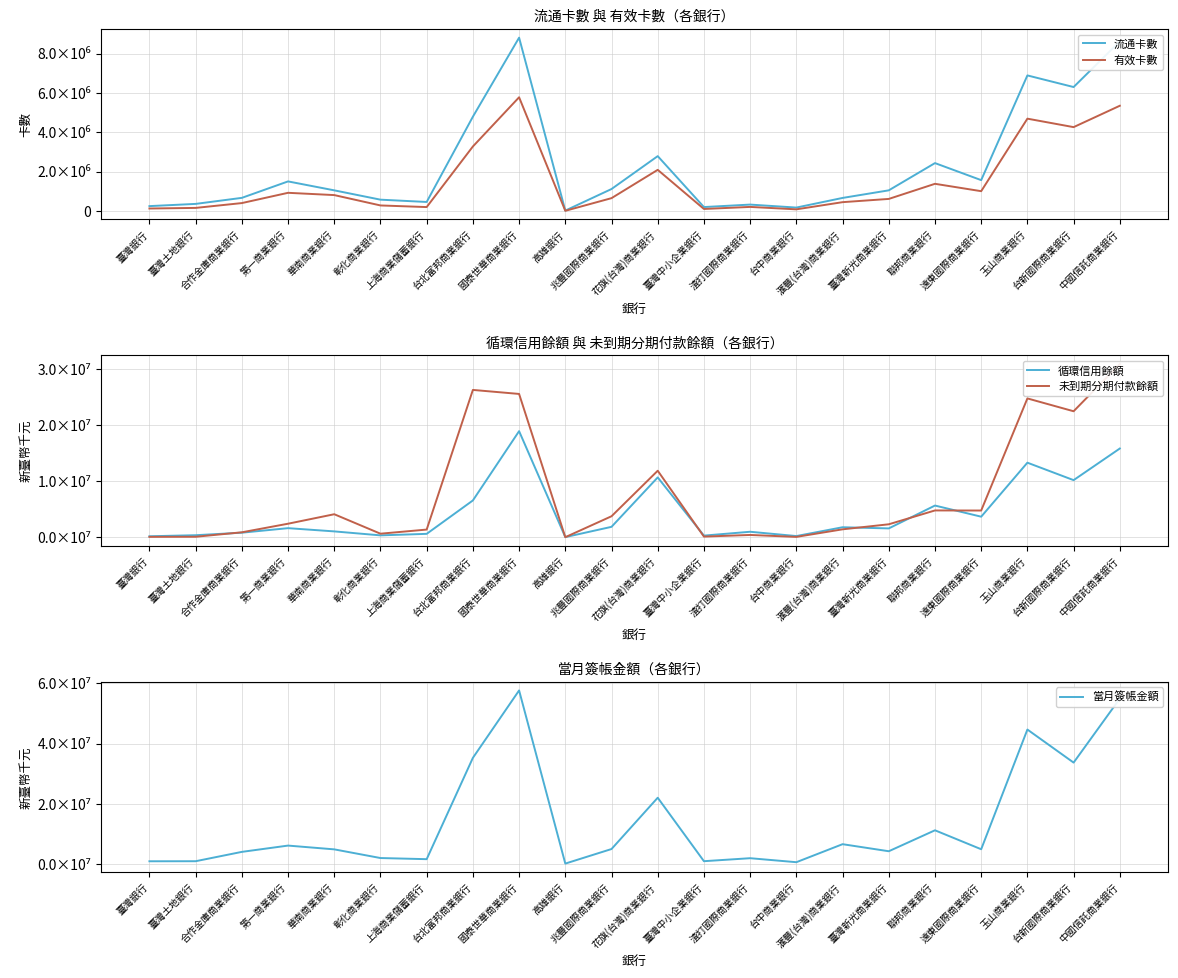

At which label does 流通卡數 reach its minimum?

高雄銀行